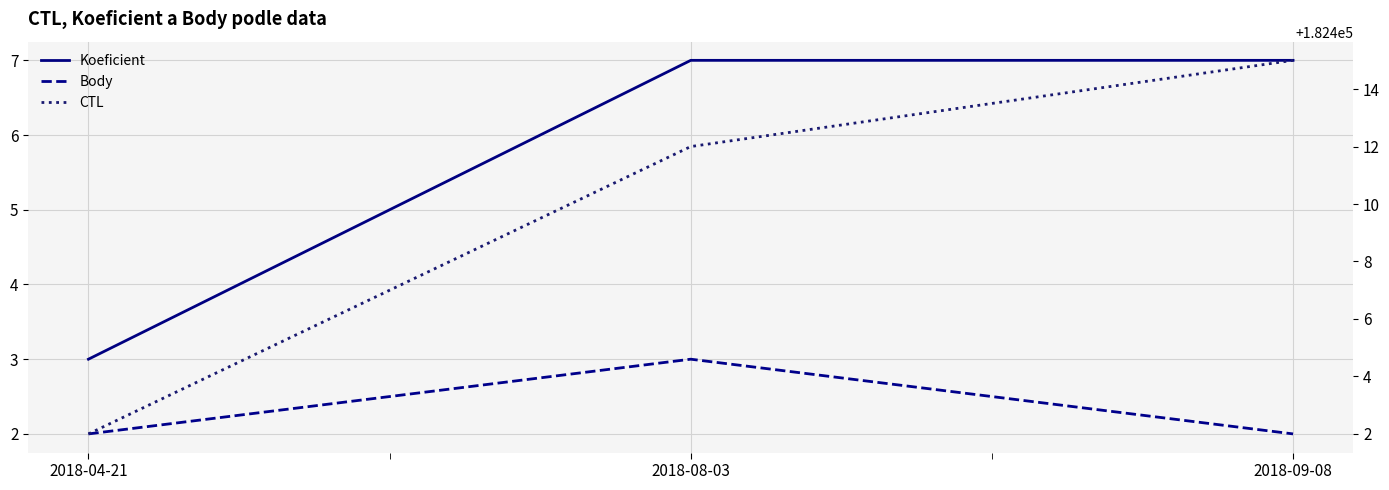

How many categories are shown in the chart?

3